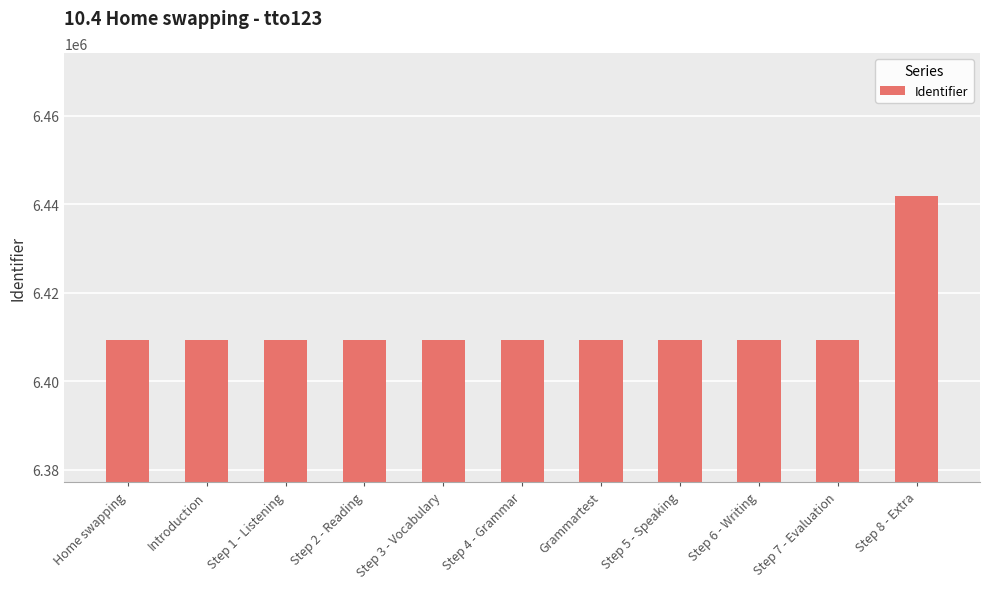

What is the minimum value shown in the chart?

6409235